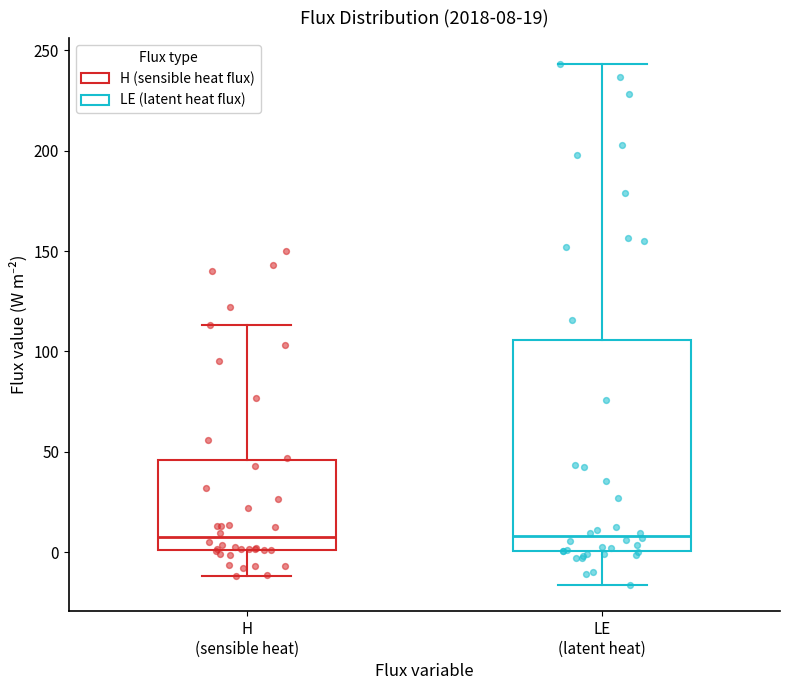

Which box is the tallest, from its lower edge to its upper edge?

LE (latent heat)